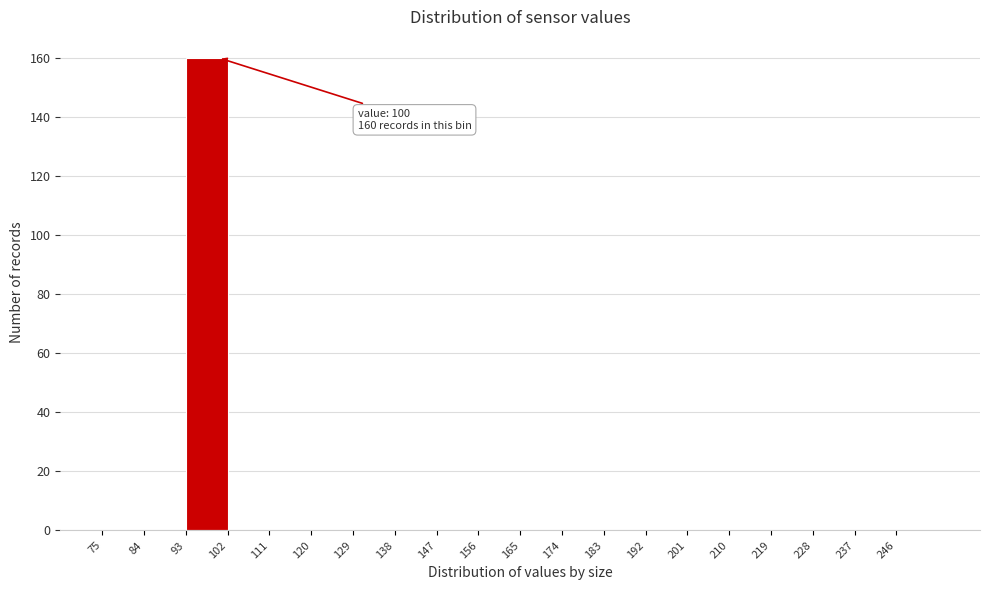

Over which range of the x-axis is the bar tallest?

93 to 102